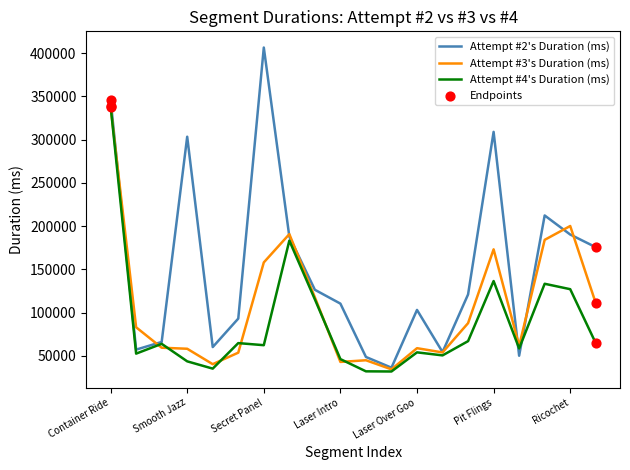

Rank the series by their average value, from highest to lowest.

Attempt #2's Duration (ms), Attempt #3's Duration (ms), Attempt #4's Duration (ms)